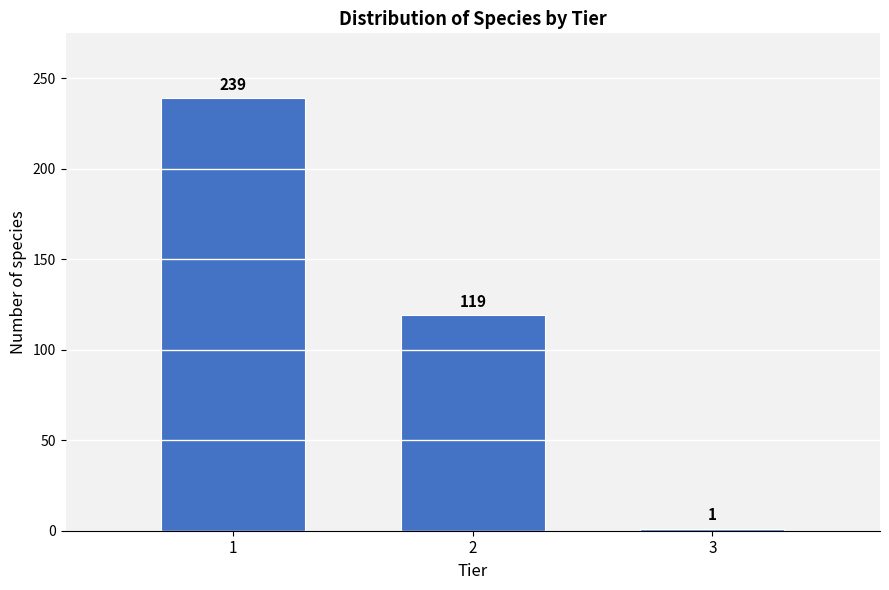

Reading left to right, list all the values displayed in this chart.

1=239	2=119	3=1